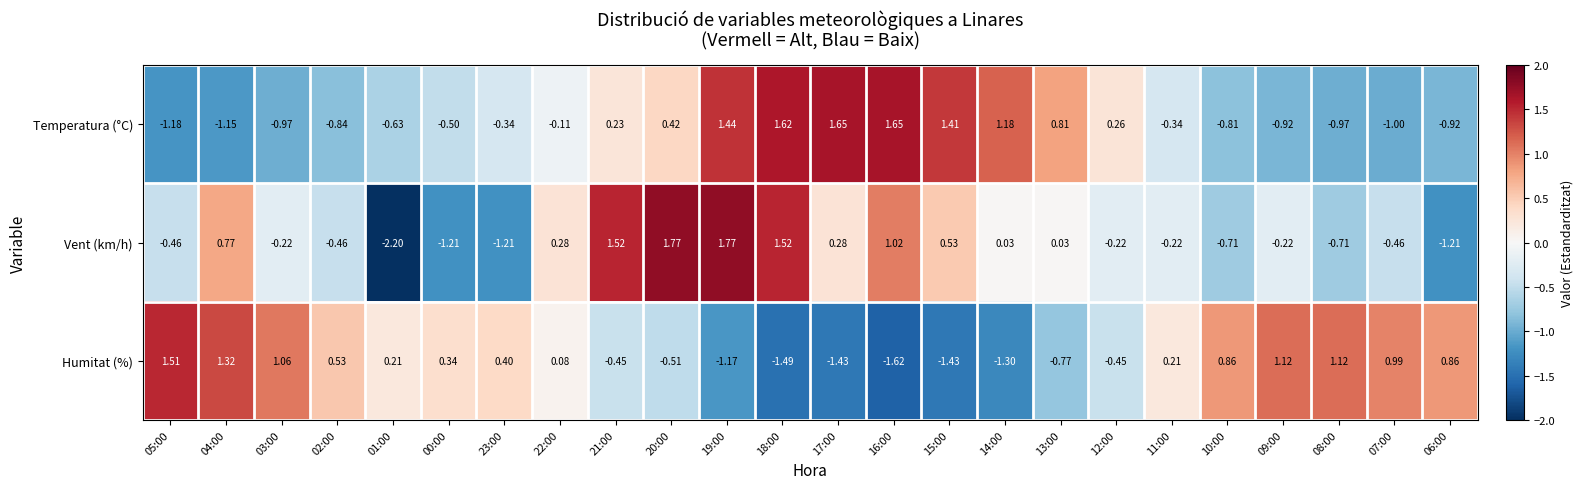

Which series has the widest spread of values?

Vent (km/h)